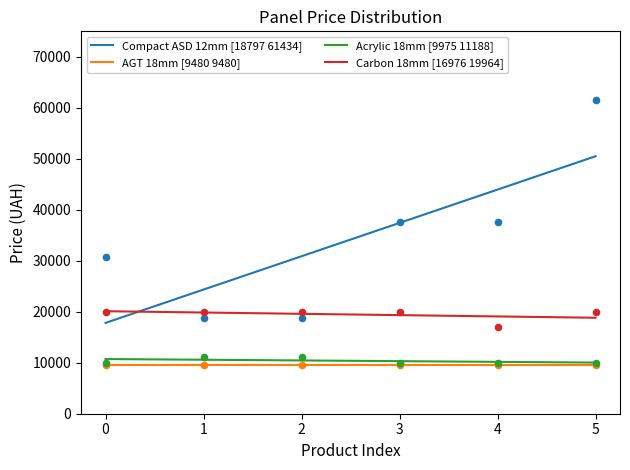

True or false: AGT 18mm [9480 9480] and Compact ASD 12mm [18797 61434] intersect in this chart.

False